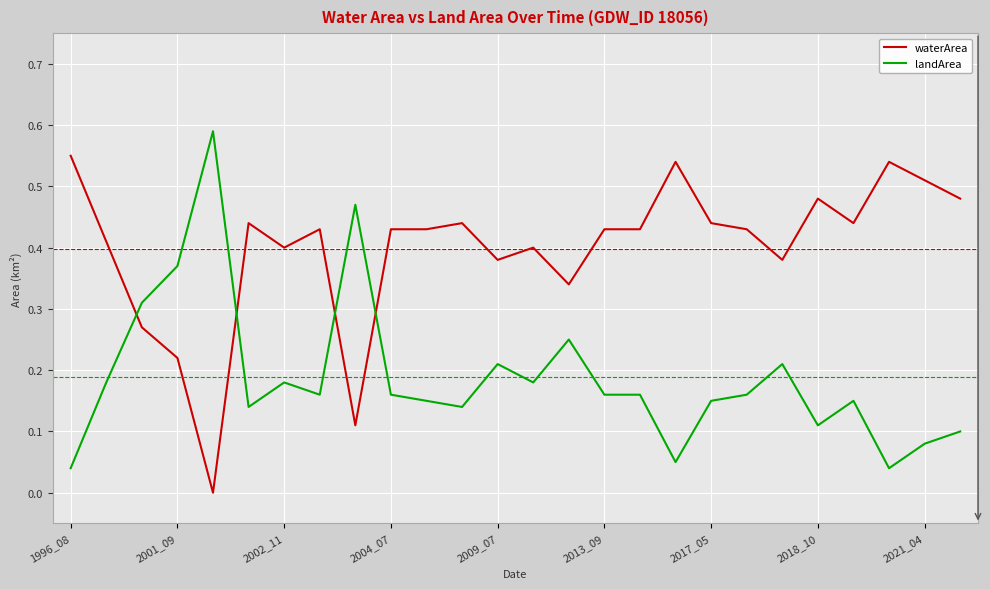

True or false: waterArea has more than 1 points higher than both neighbors.

True